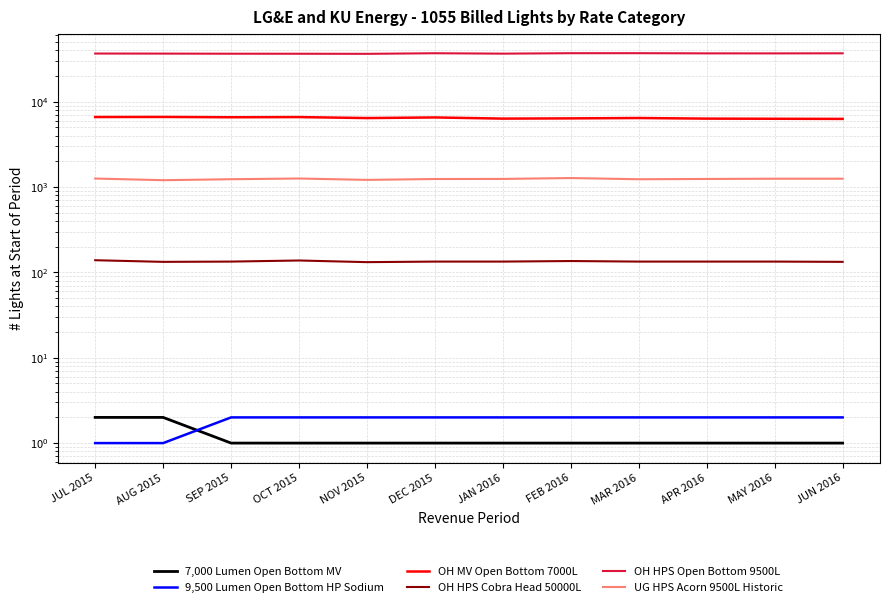

The value of 7,000 Lumen Open Bottom MV at MAY 2016 is 1. True or false?

True